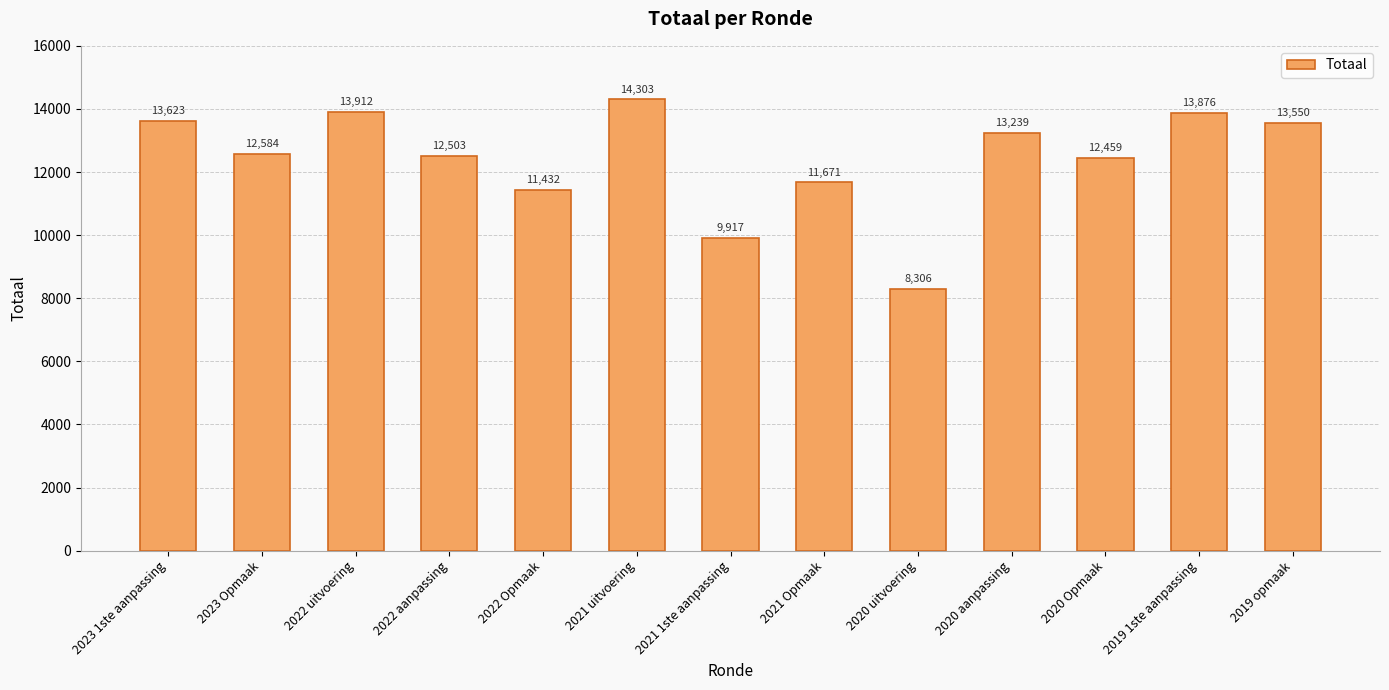

How many values are below 12584?

6